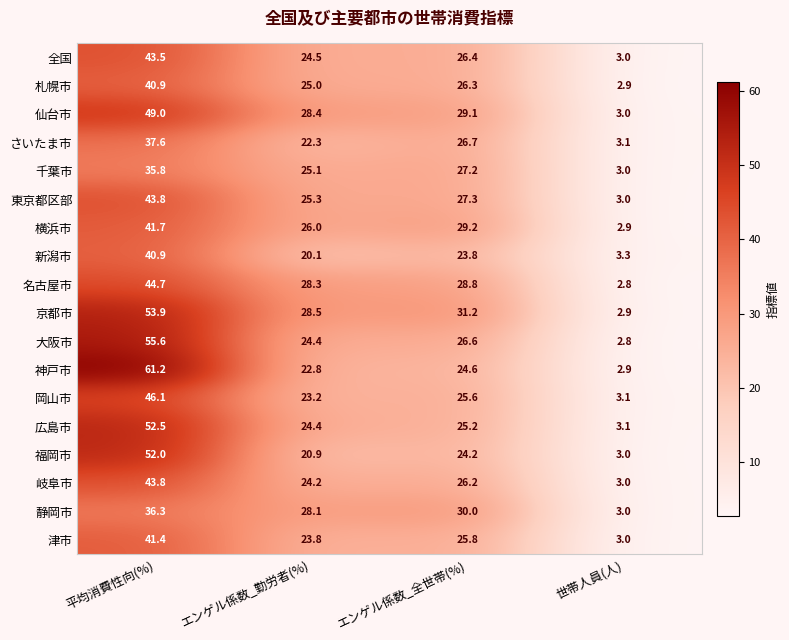

The value of 神戸市 at 平均消費性向(%) is 81.1. True or false?

False